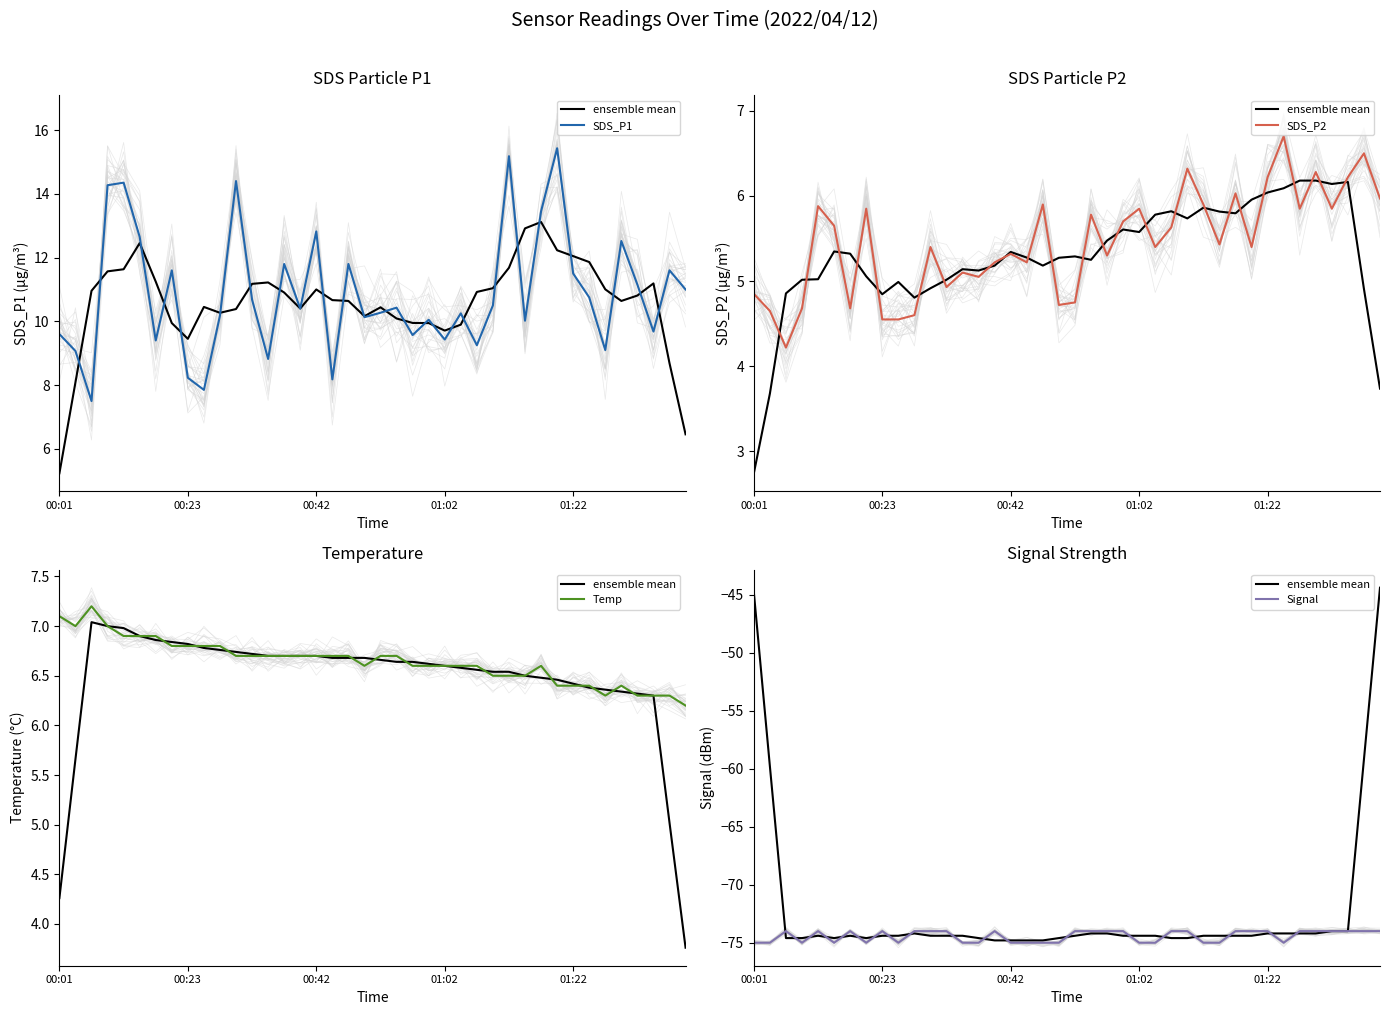

The value of ensemble mean at 39 is -44.4. True or false?

True